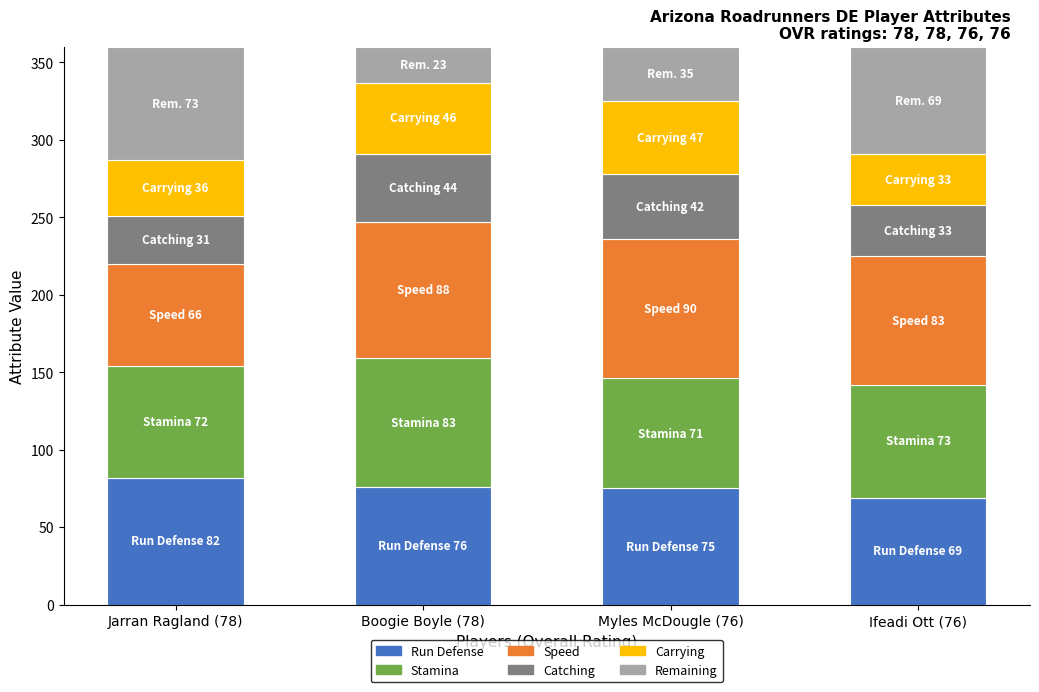

At which label does Run Defense first exceed 76?

Jarran Ragland (78)